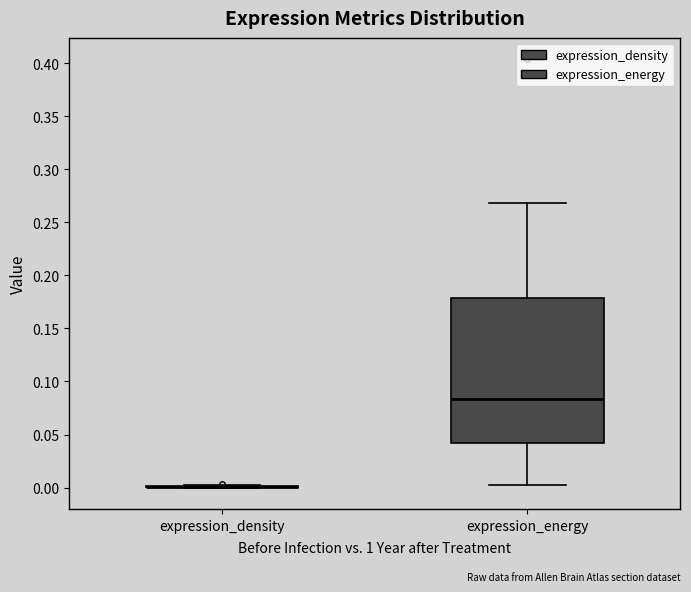

Which box is the tallest, from its lower edge to its upper edge?

expression_energy